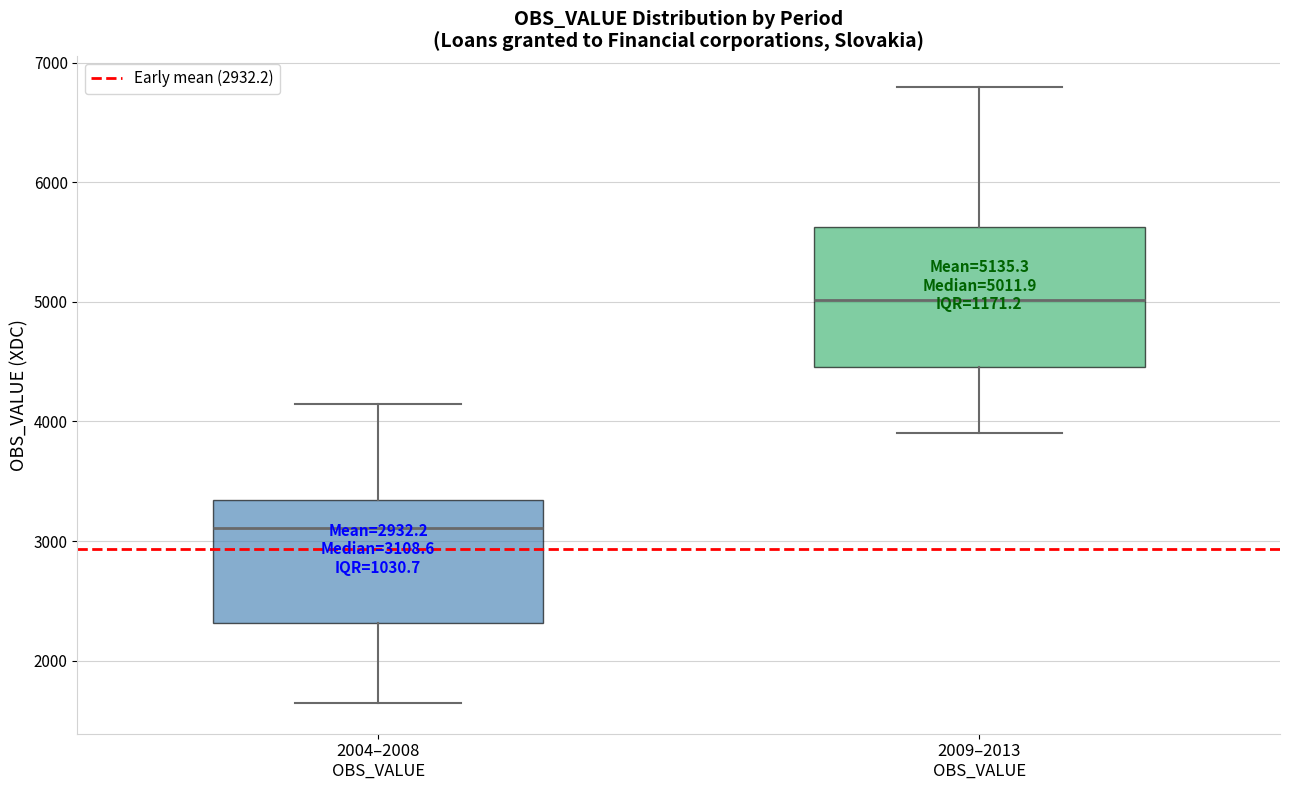

Which box has the lowest median line?

2004–2008 OBS_VALUE